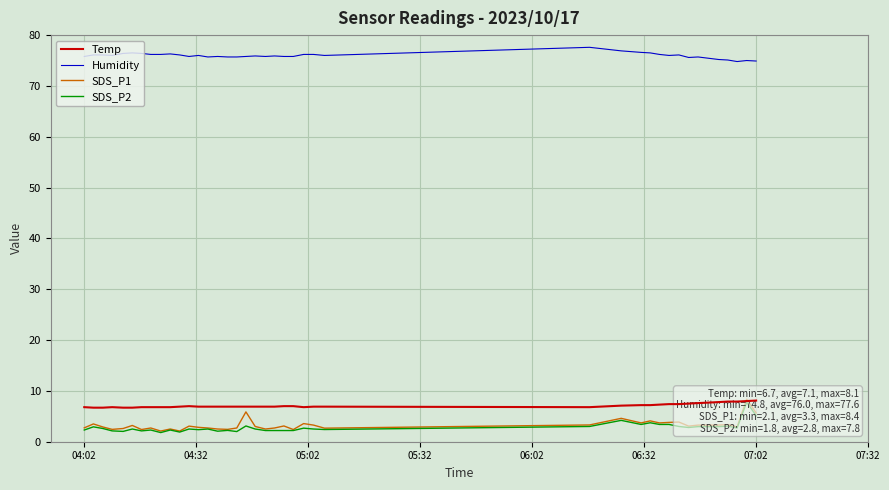

True or false: SDS_P1 has more than 1 interior local peaks.

True